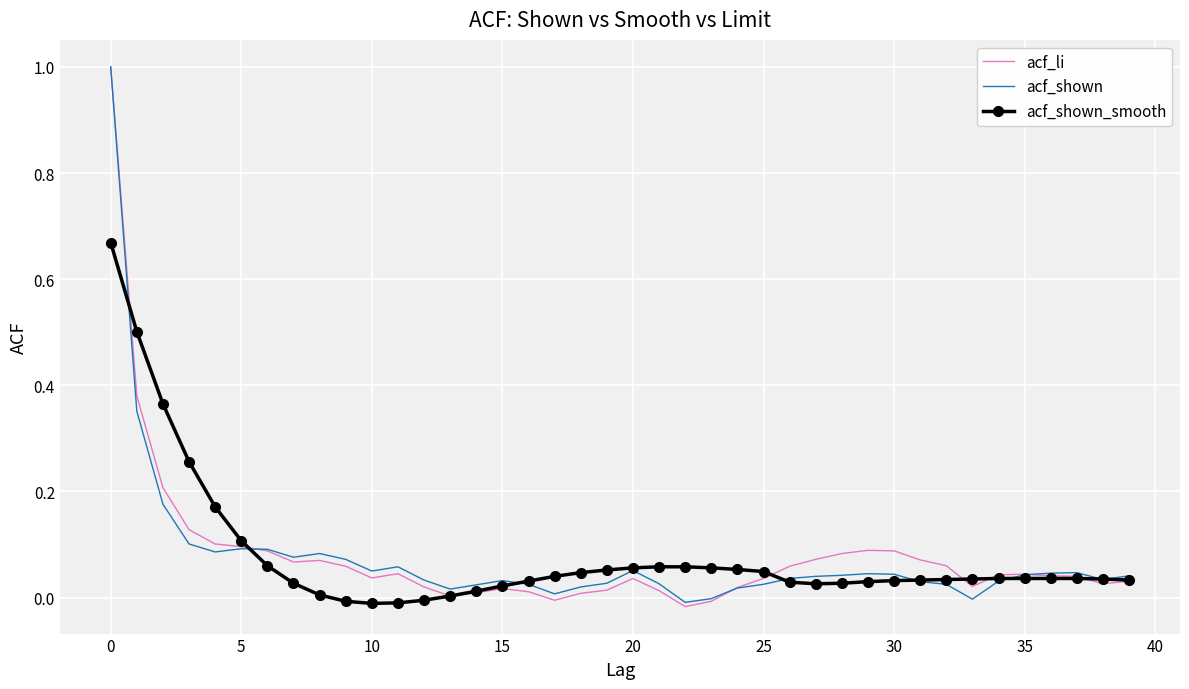

List the series in order of their peak value, highest first.

acf_li, acf_shown, acf_shown_smooth